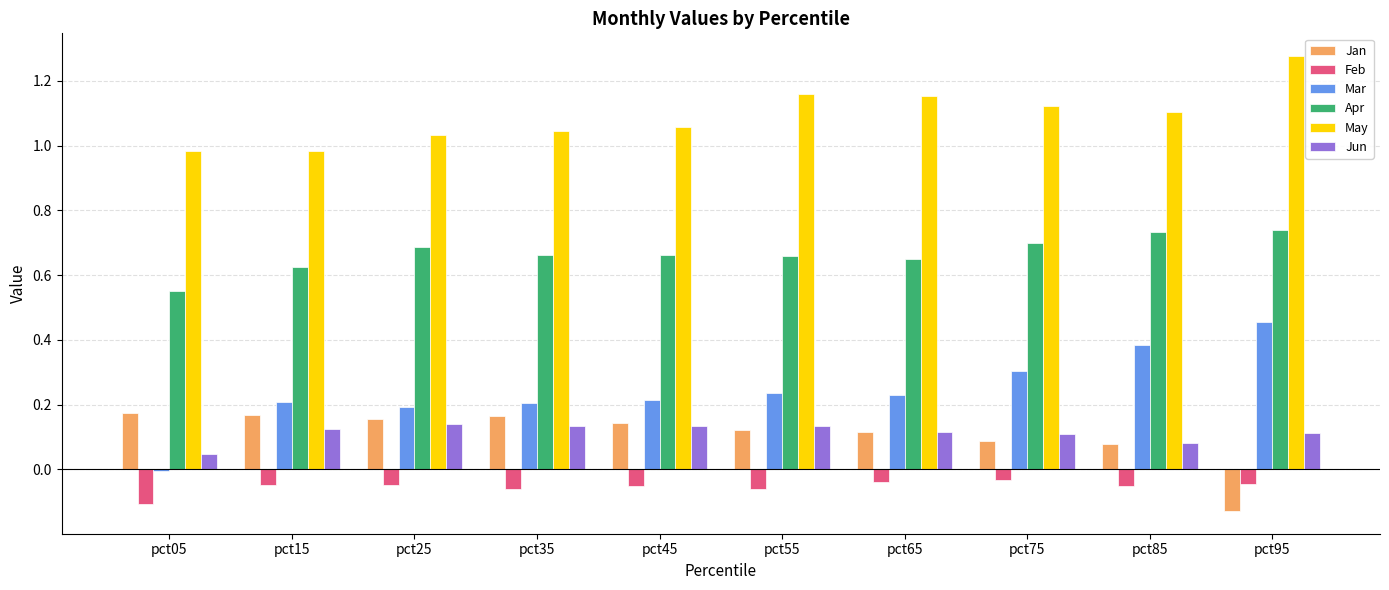

What is the total value across all series at pct95?

2.4